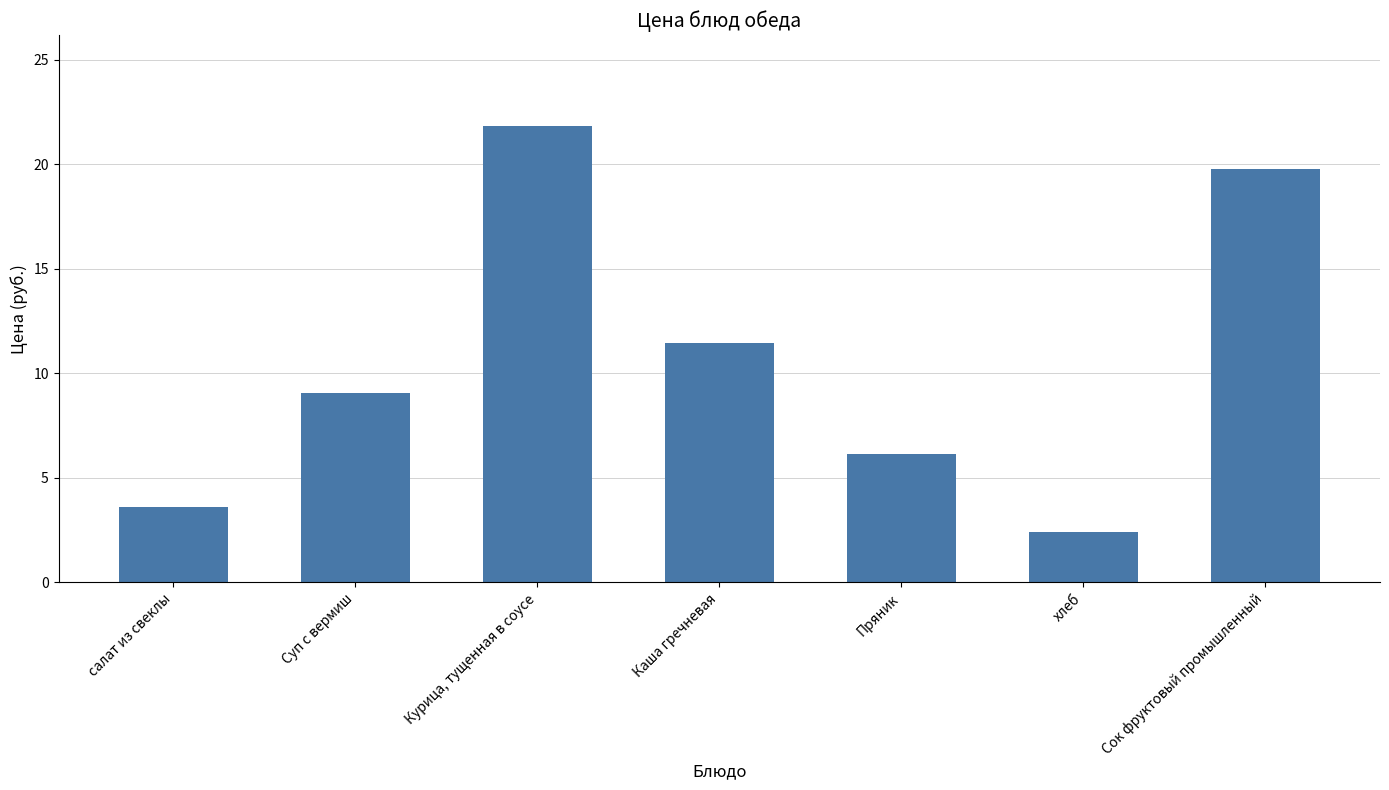

Count the number of data series in this chart.

1